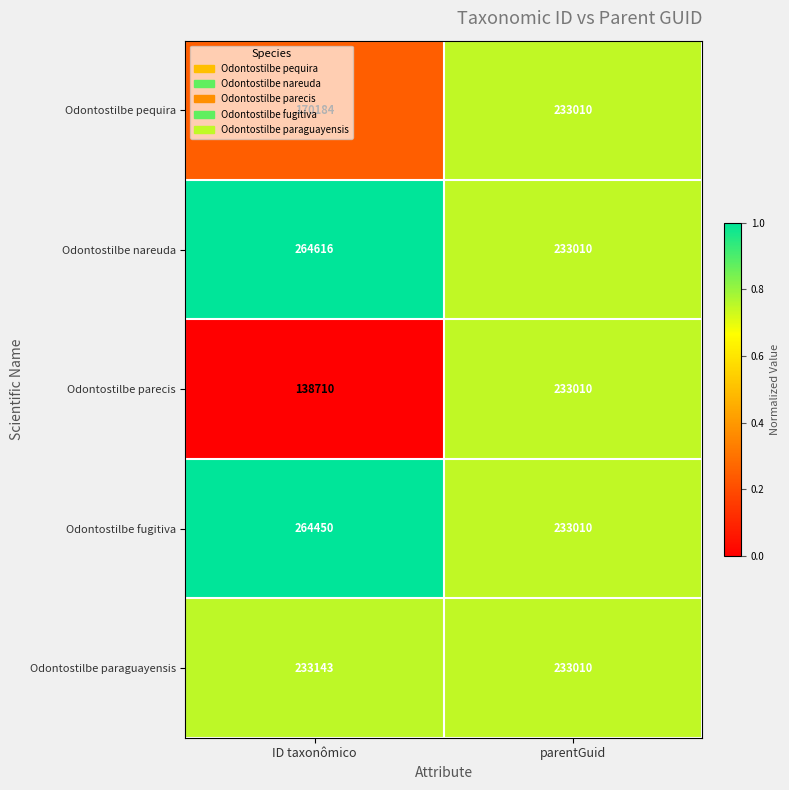

What is the sum of the Odontostilbe fugitiva values at parentGuid and ID taxonômico?

497460